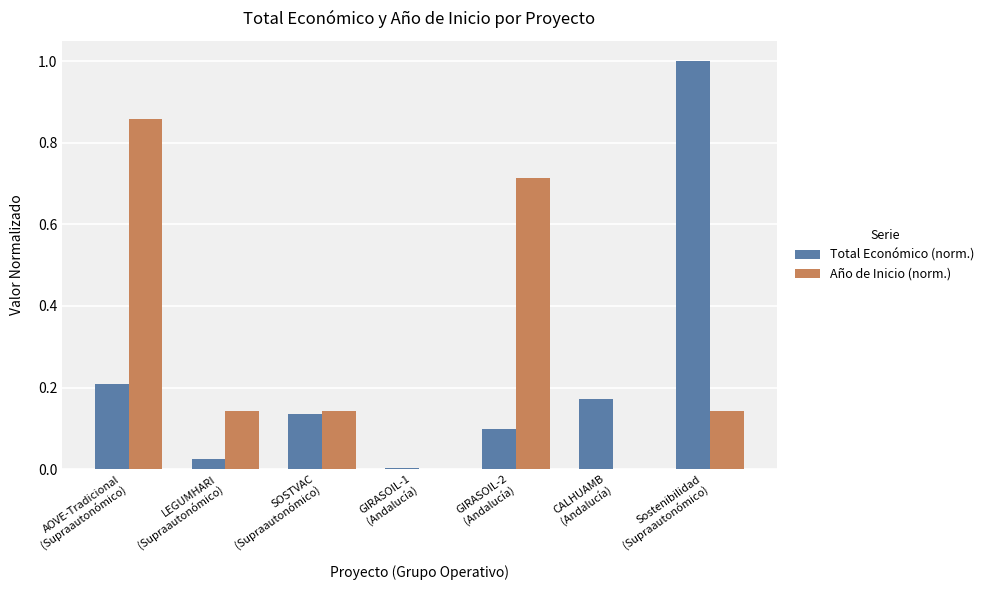

What is the sum of all Año de Inicio (norm.) values?

2.0